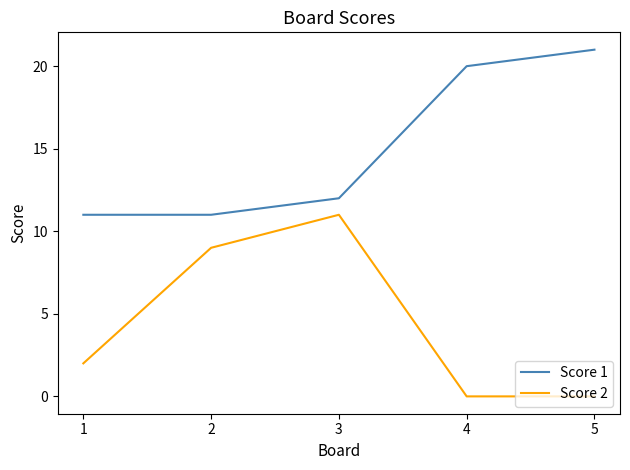

Which series has the largest total across all categories?

Score 1